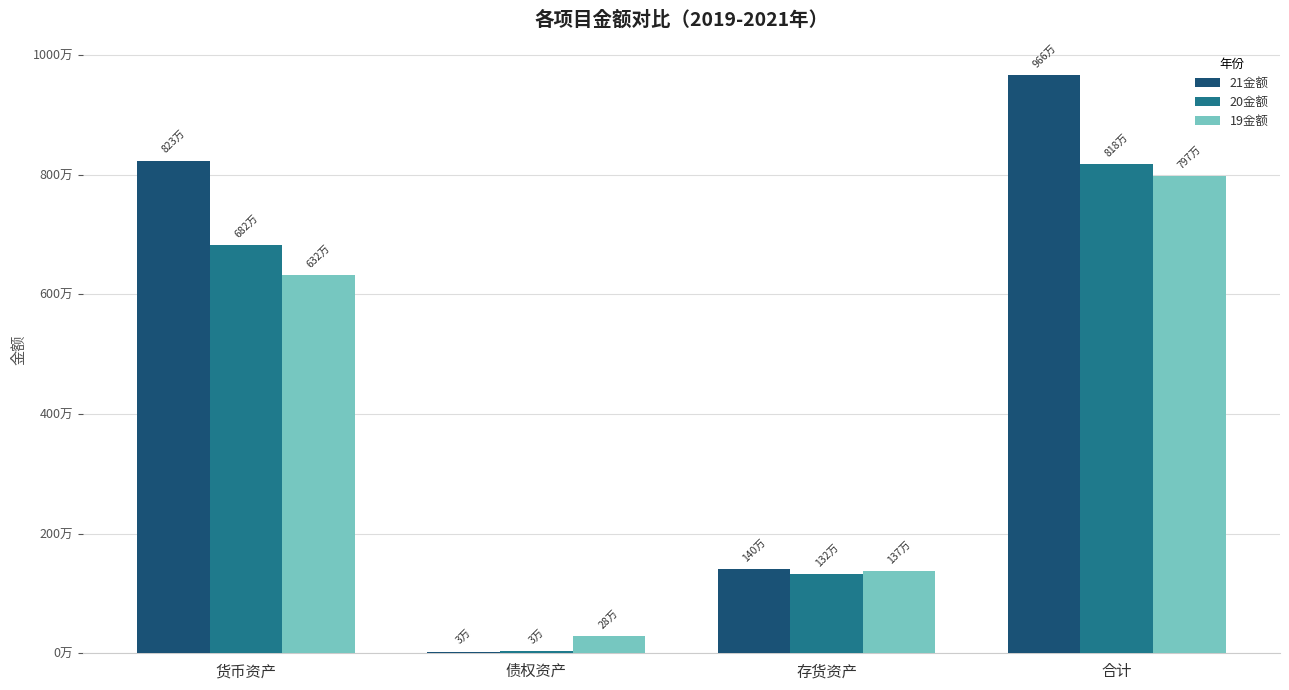

What position from the right is 货币资产?

4